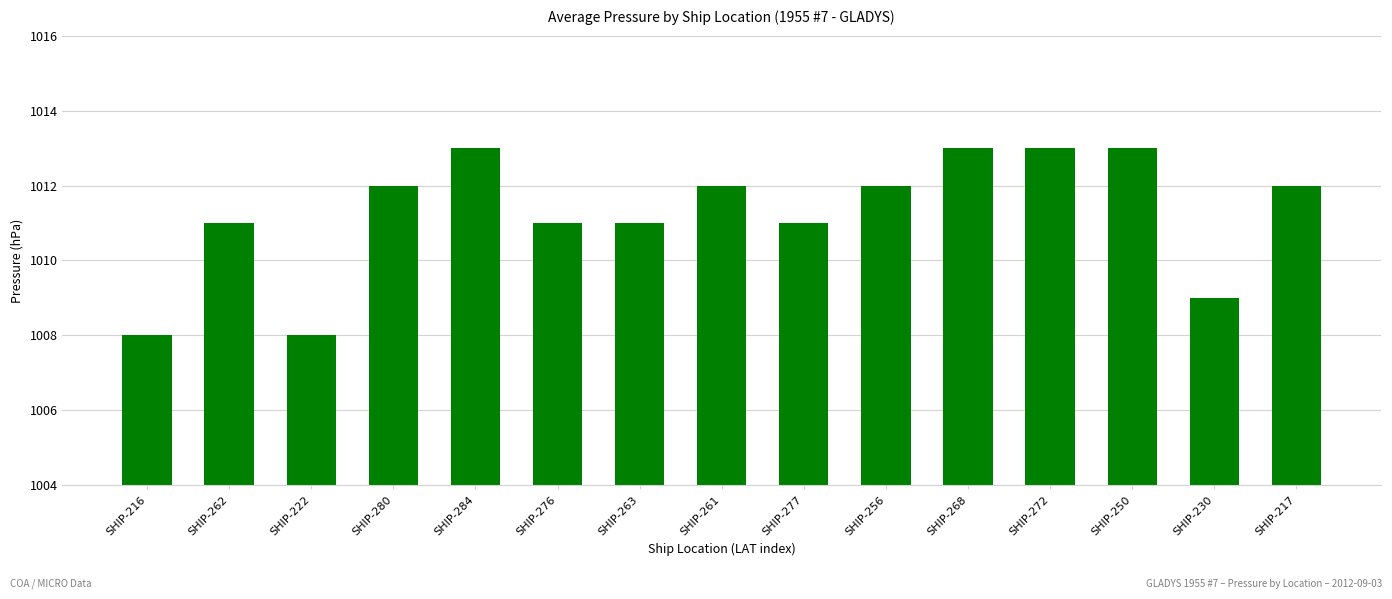

What is the difference between the maximum and minimum values?

5